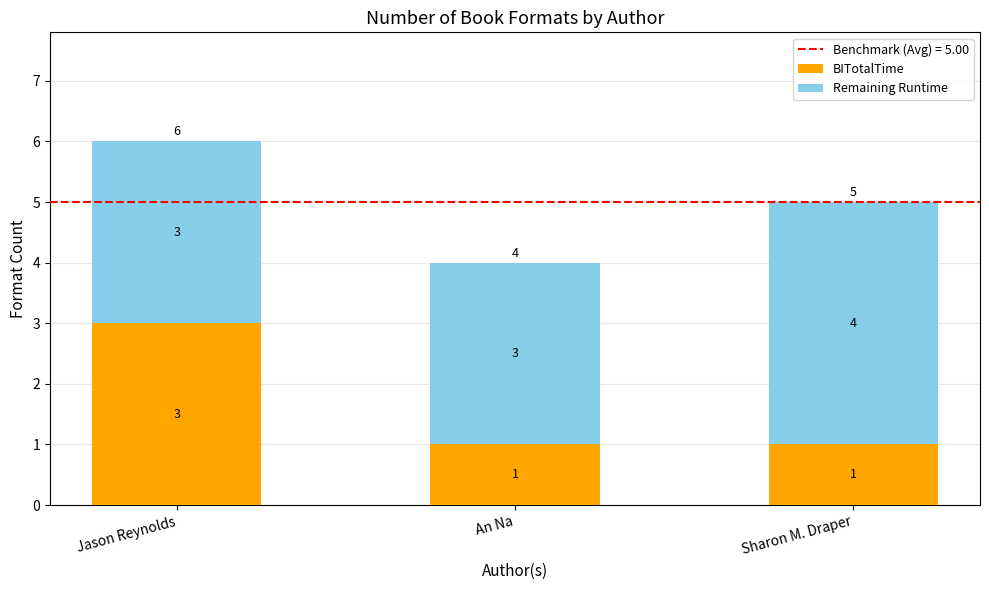

What is the total value across all series at Jason Reynolds?

6